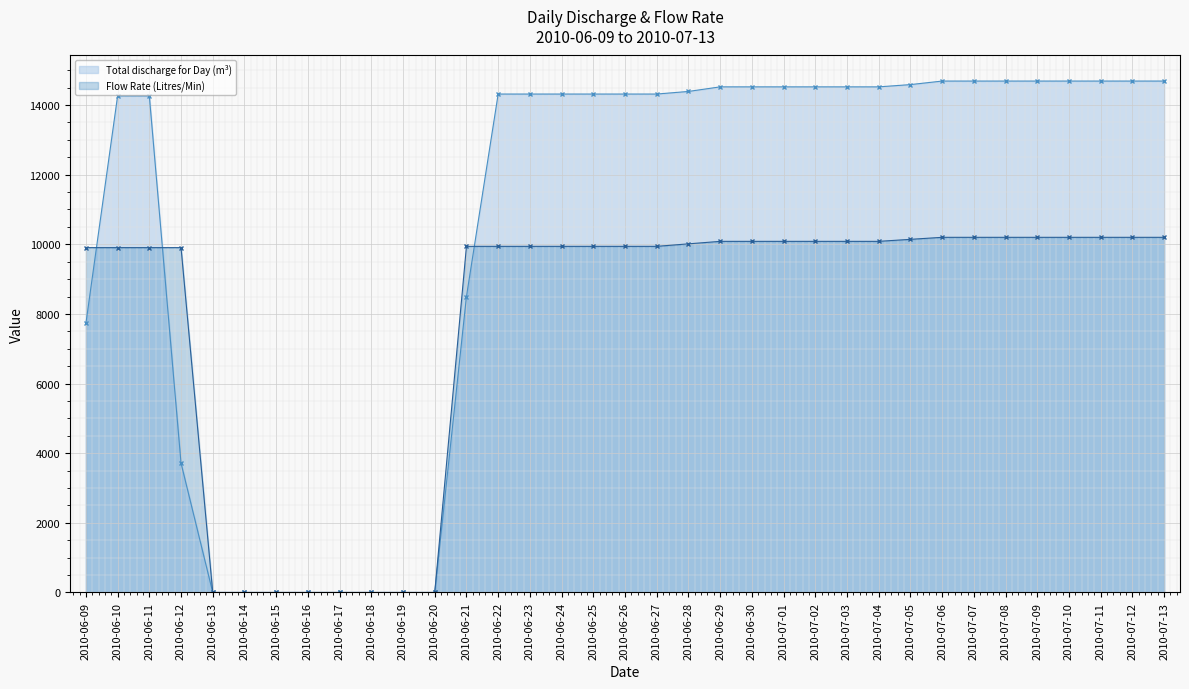

What position from the right is 2010-06-30?

14